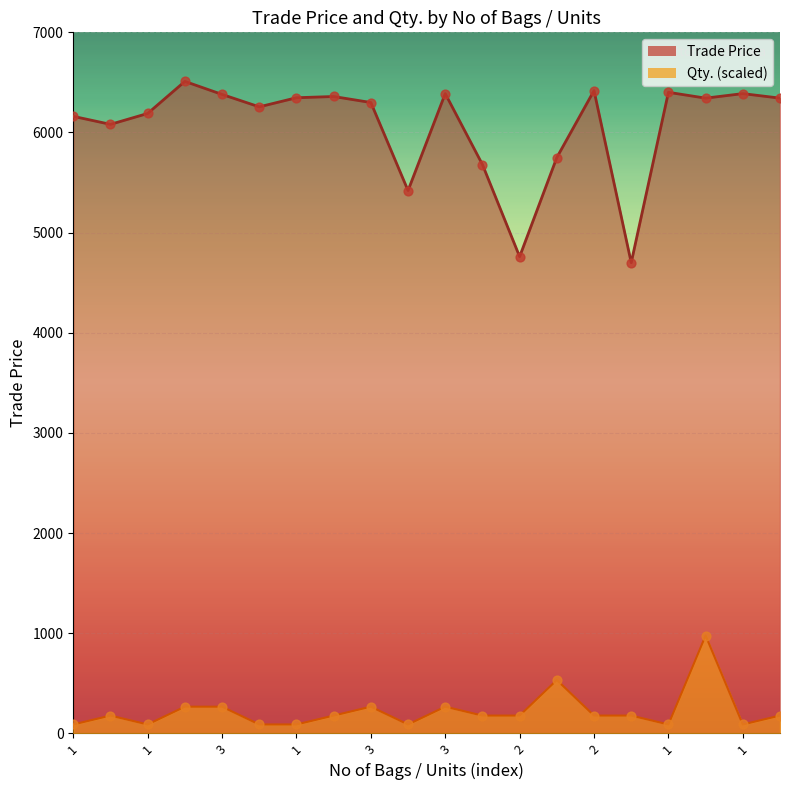

At which category is the sum across all series the highest?

11